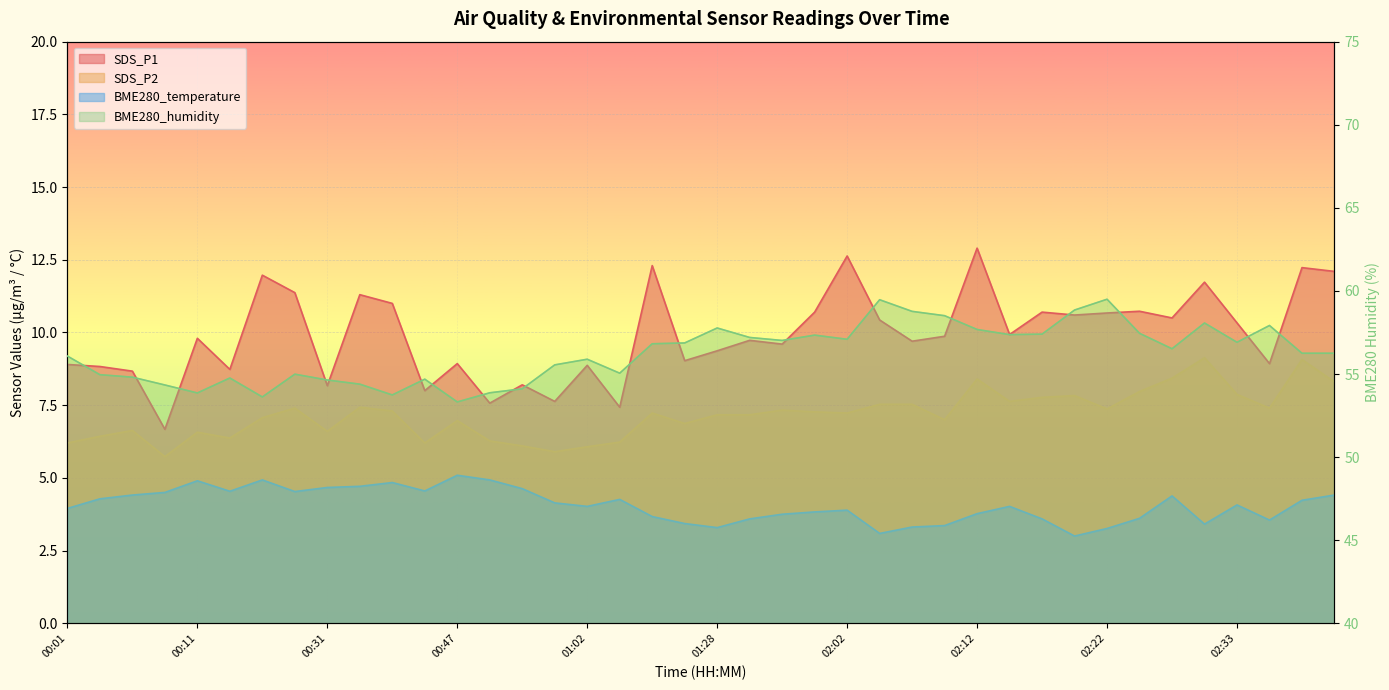

True or false: BME280_temperature has a value of 4.5 at 00:08.

True